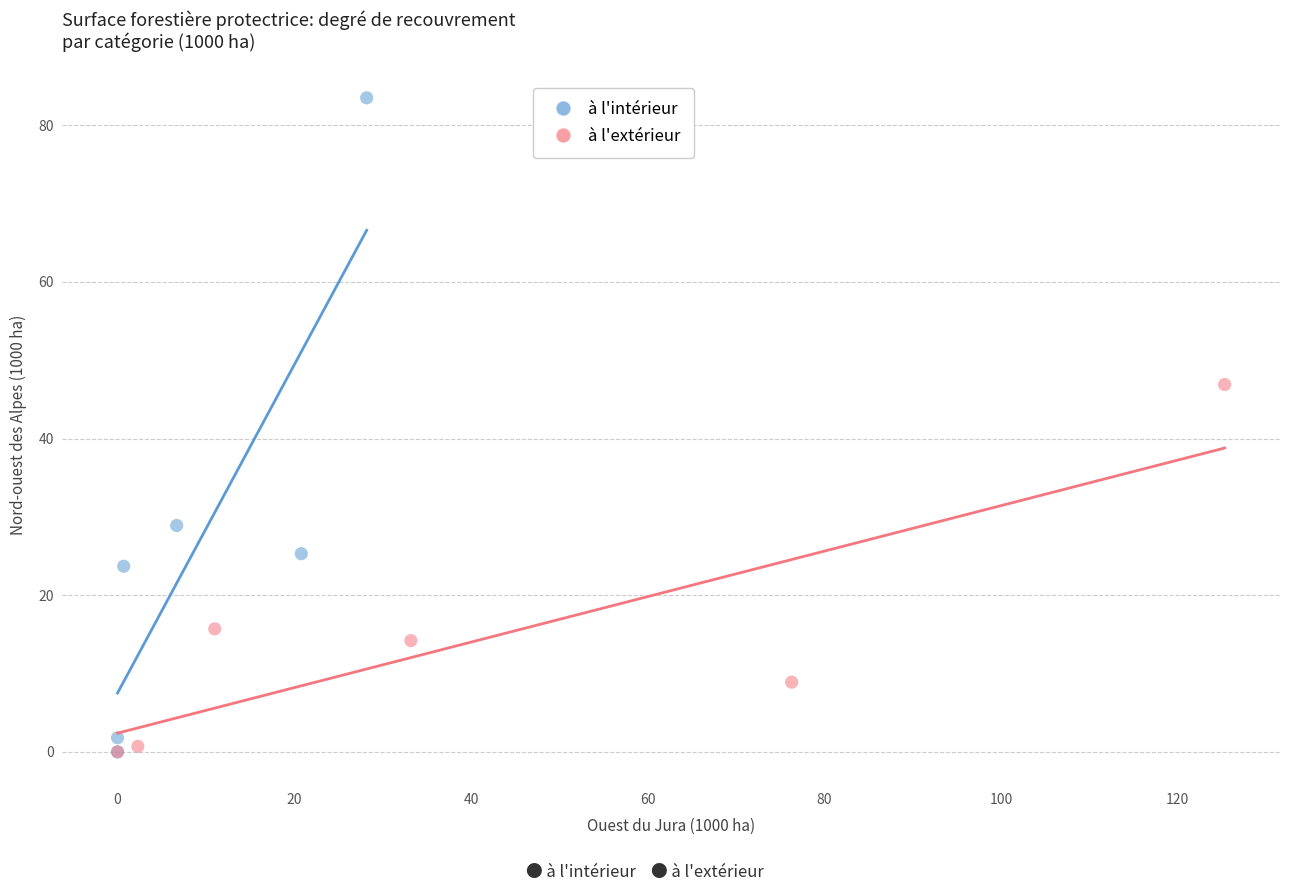

Which series has the widest spread of Y values?

à l'intérieur